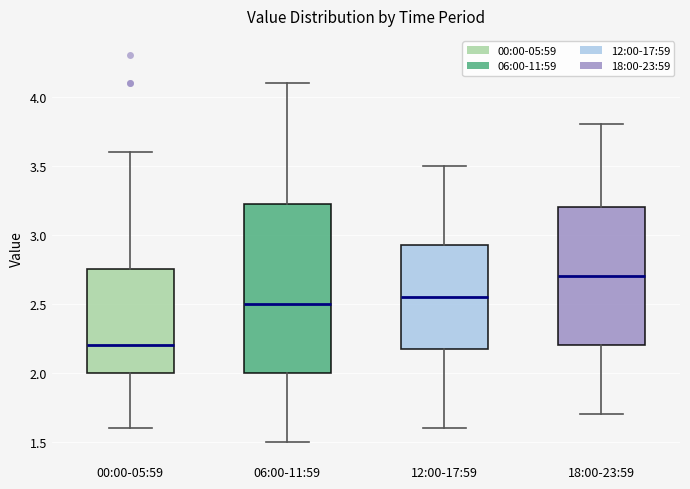

Which box is the tallest, from its lower edge to its upper edge?

06:00-11:59